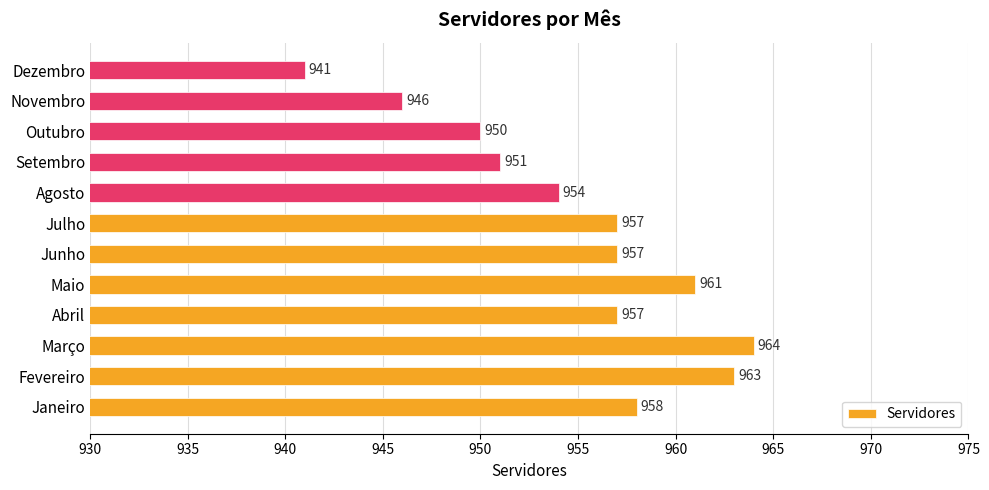

True or false: the data shows 951 at Setembro.

True